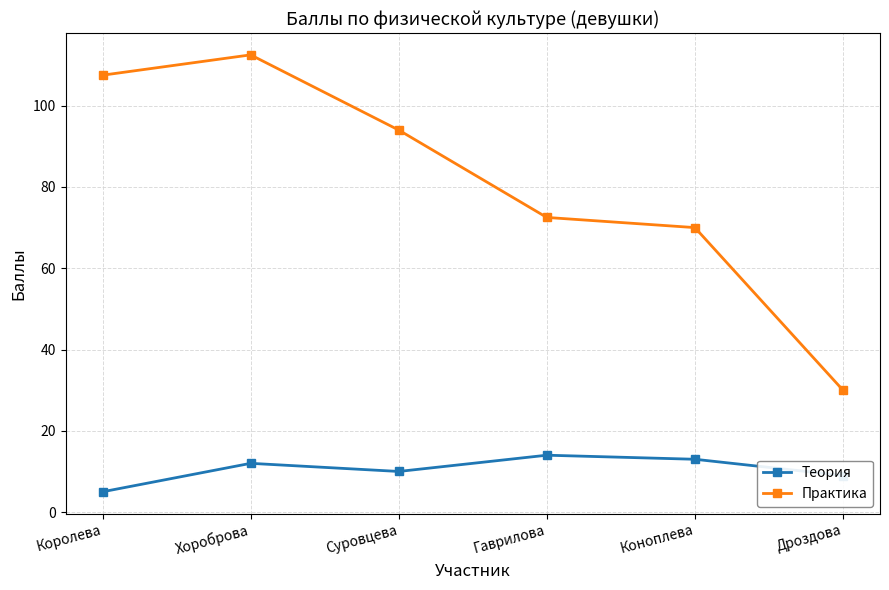

What is the difference between the highest and lowest values at Суровцева?

84.0